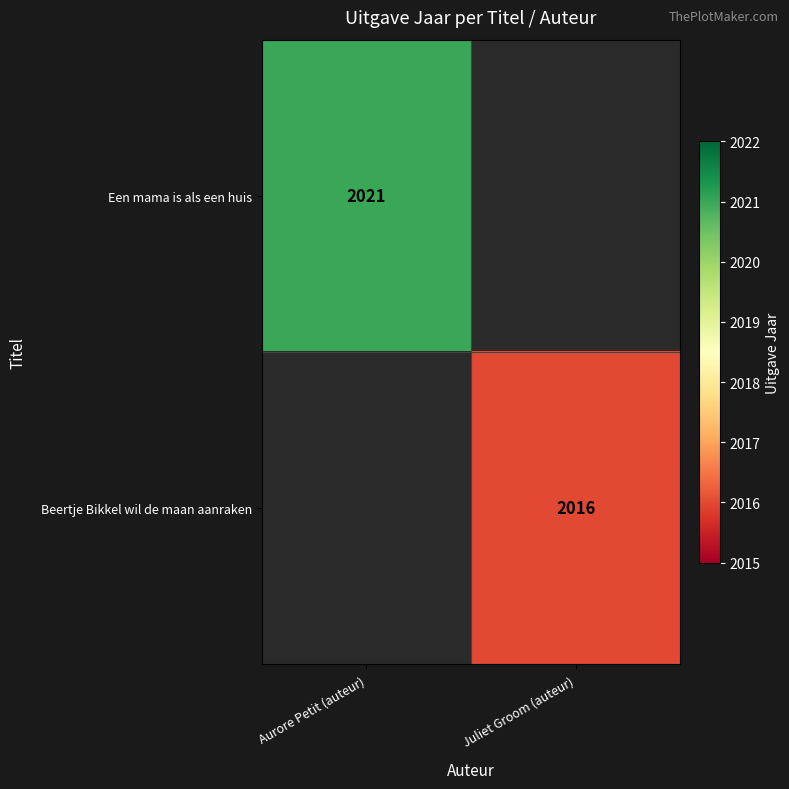

The Beertje Bikkel wil de maan aanraken series shows 2016 at Juliet Groom (auteur). True or false?

True